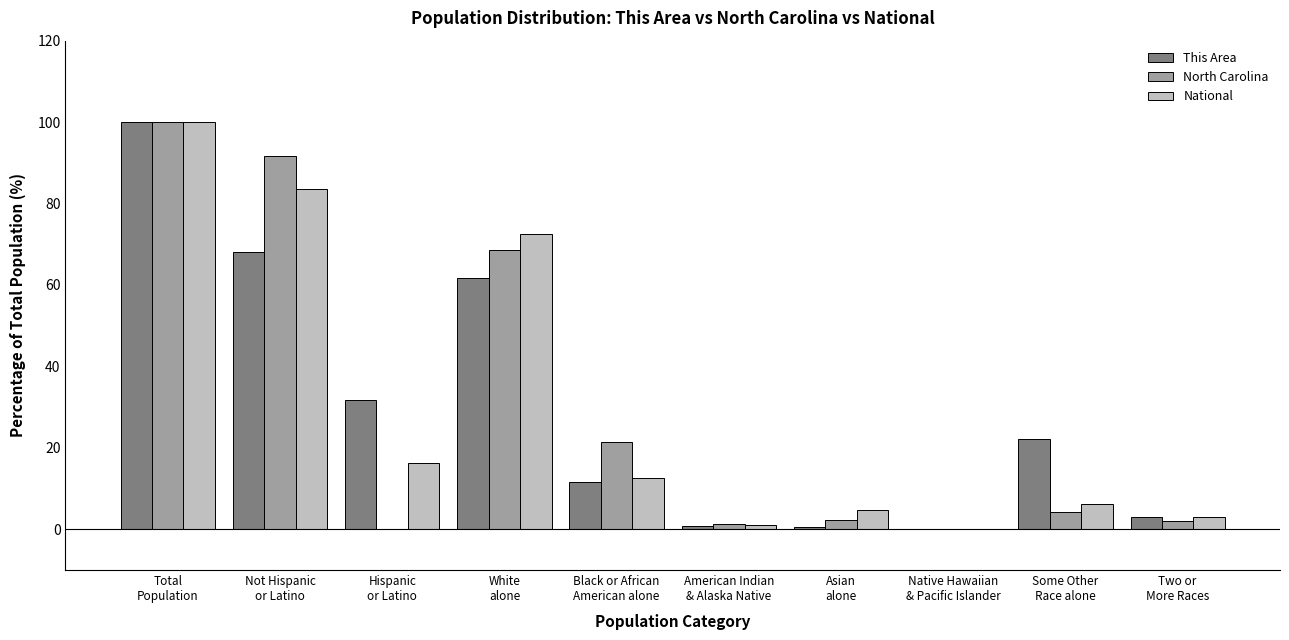

What is the sum of all National values?

300.0